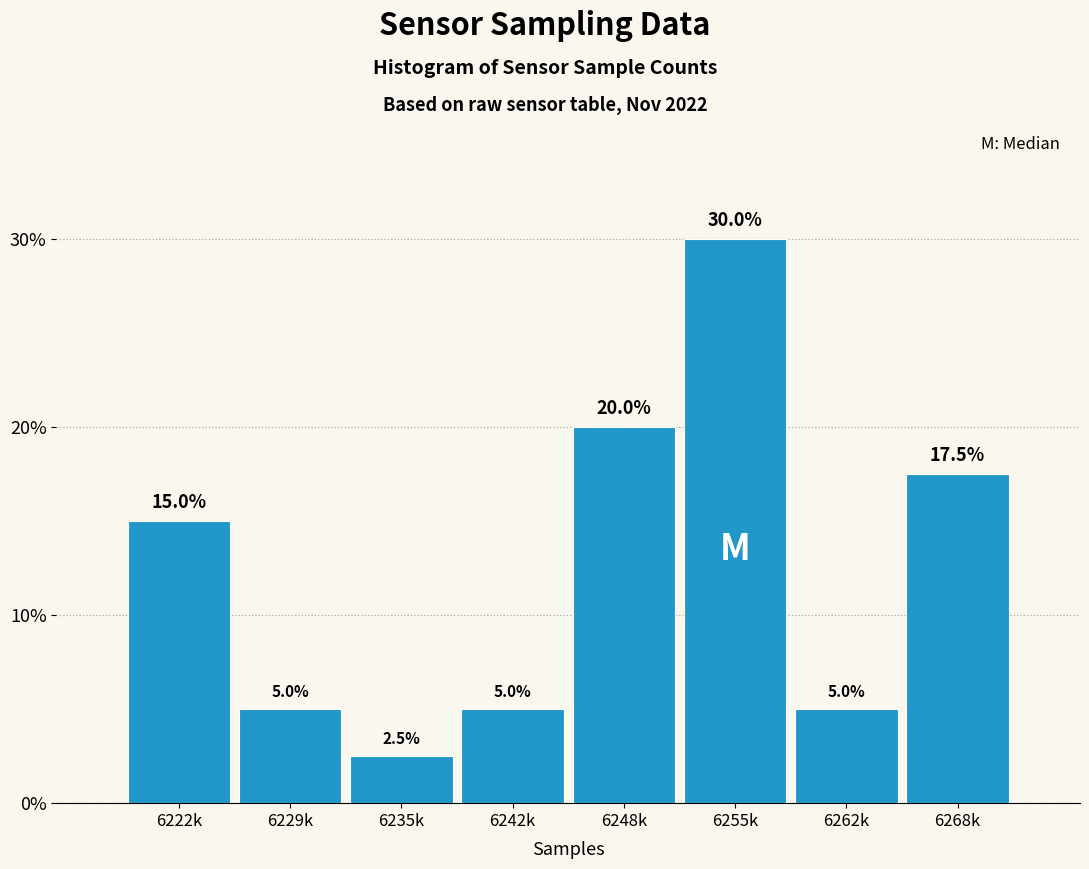

Reading left to right, transcribe all the data shown in this chart.

6222k=15.0	6229k=5.0	6235k=2.5	6242k=5.0	6248k=20.0	6255k=30.0	6262k=5.0	6268k=17.5